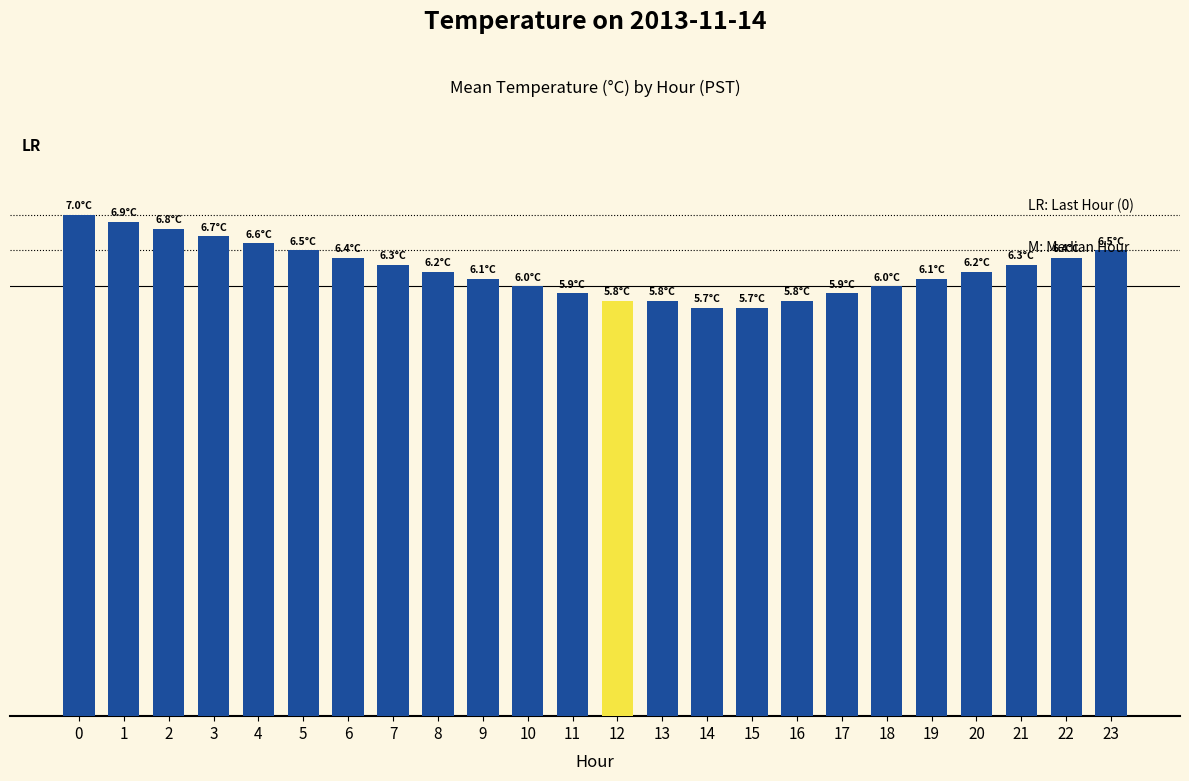

True or false: the data shows 3.6 at 21.

False